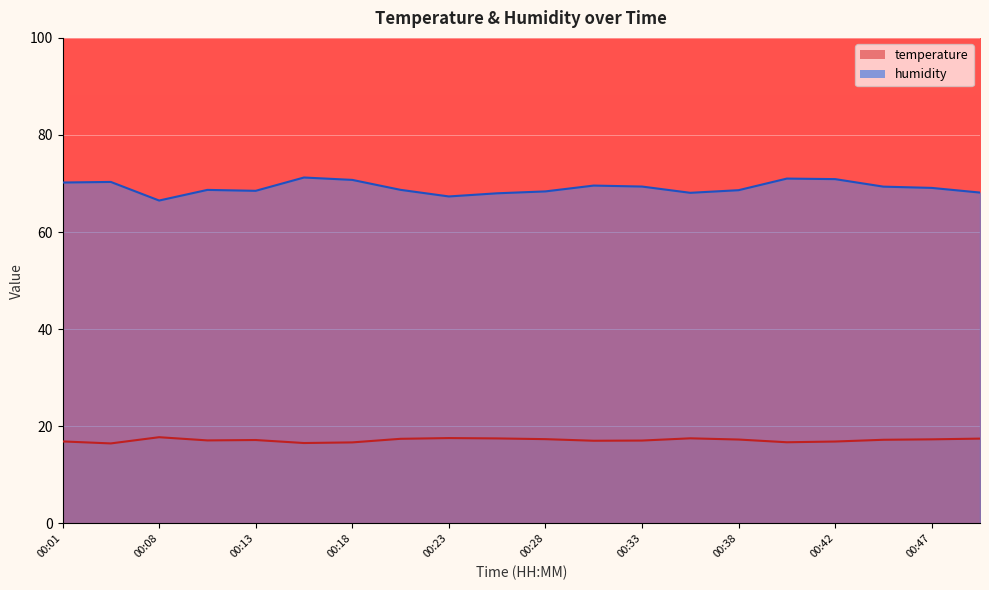

True or false: humidity and temperature cross at least once.

False